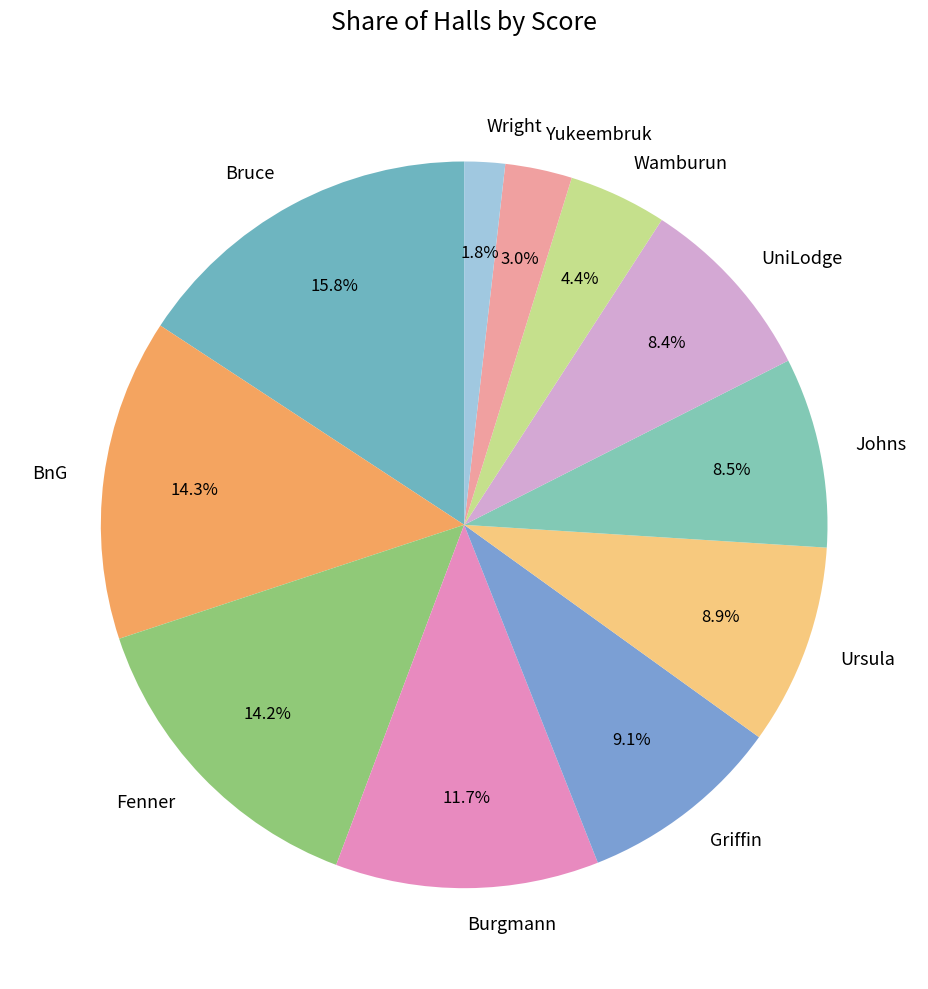

Which slice is the smallest?

Wright